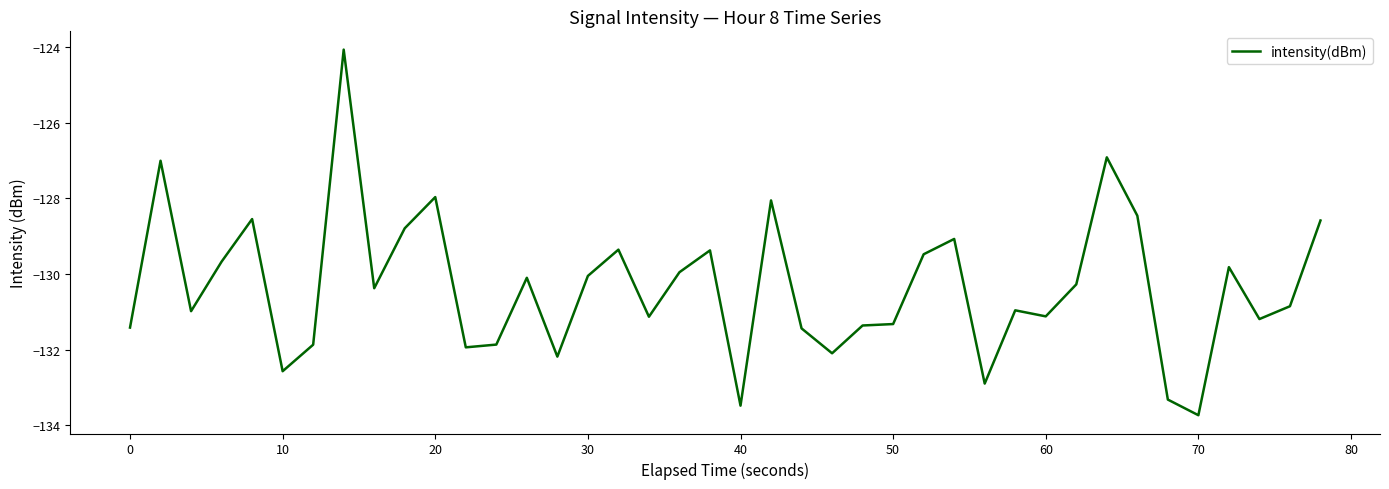

What is the minimum value shown in the chart?

-133.7